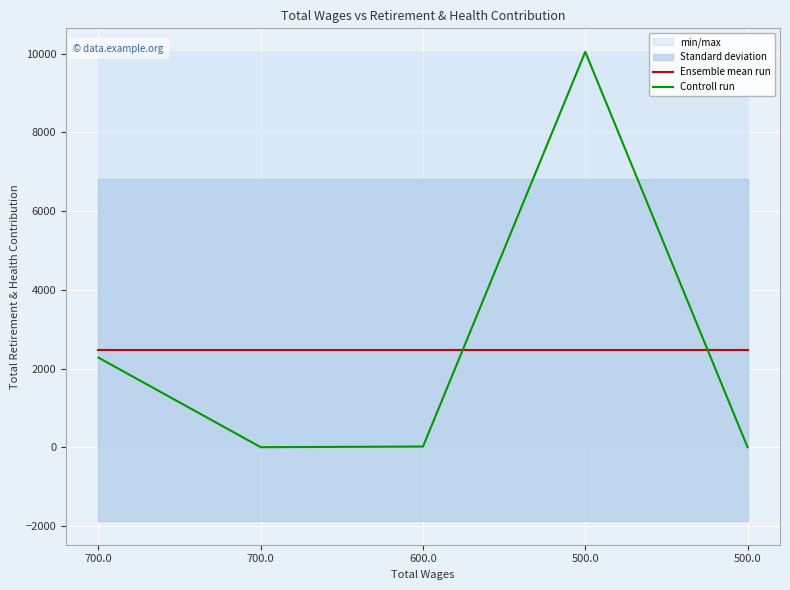

Which series has the largest total across all categories?

Ensemble mean run